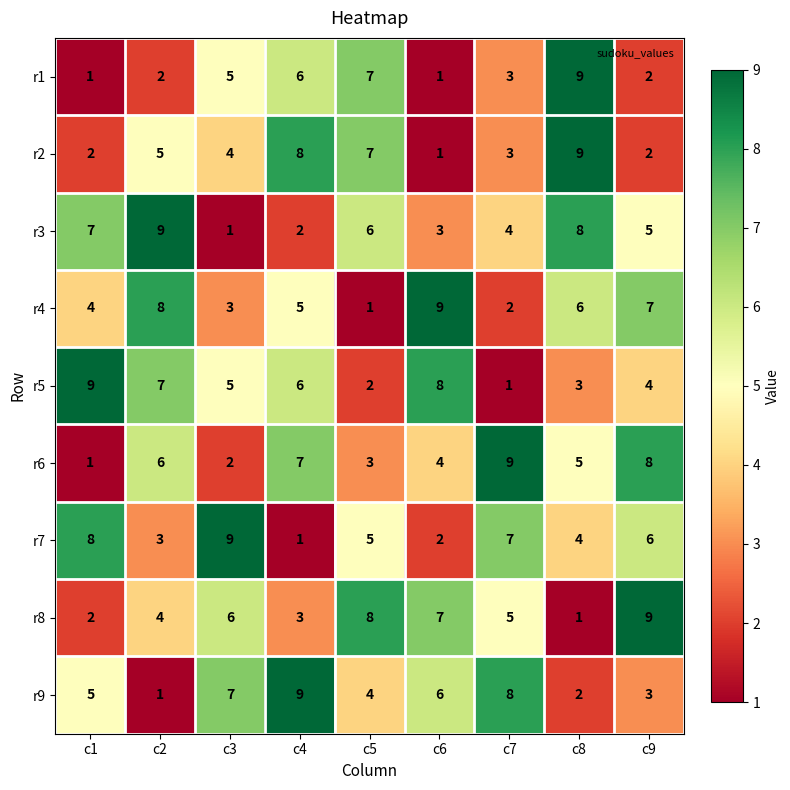

True or false: r5 has a value of 8 at c6.

True